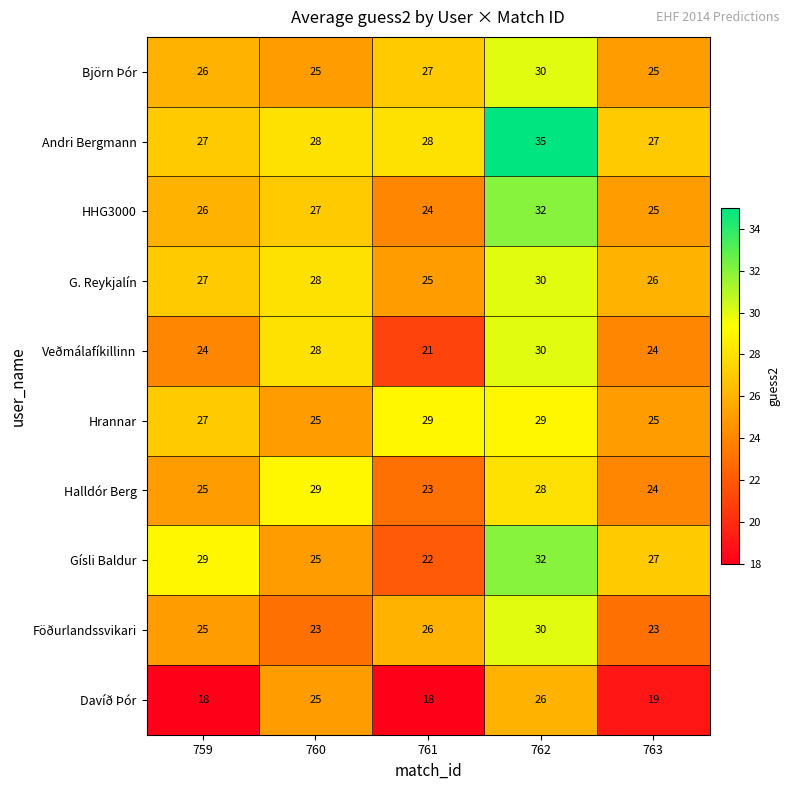

Which series has the largest range (max minus min)?

Gísli Baldur